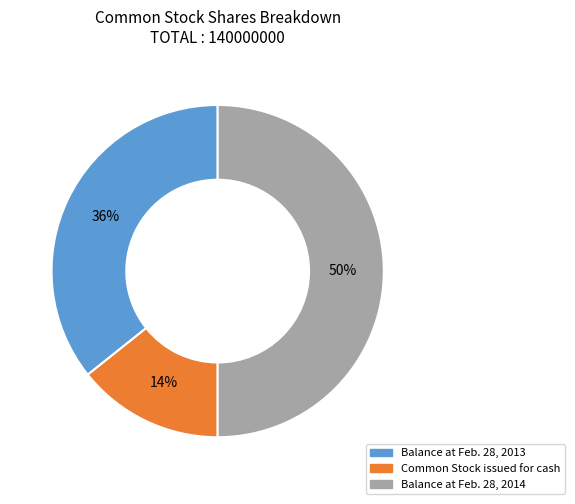

To the nearest percent, what is the combined percentage of Common Stock issued for cash and Balance at Feb. 28, 2014?

64%